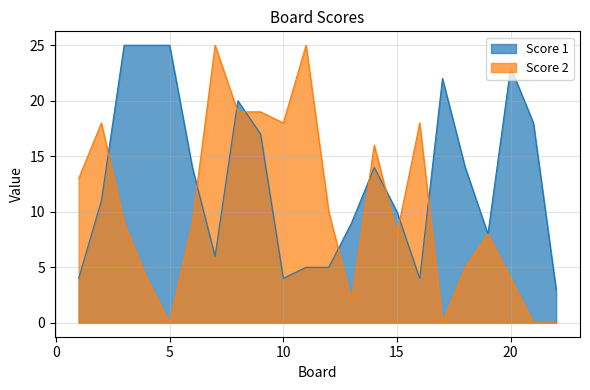

Where is Score 1 nearest to the value 14?

6